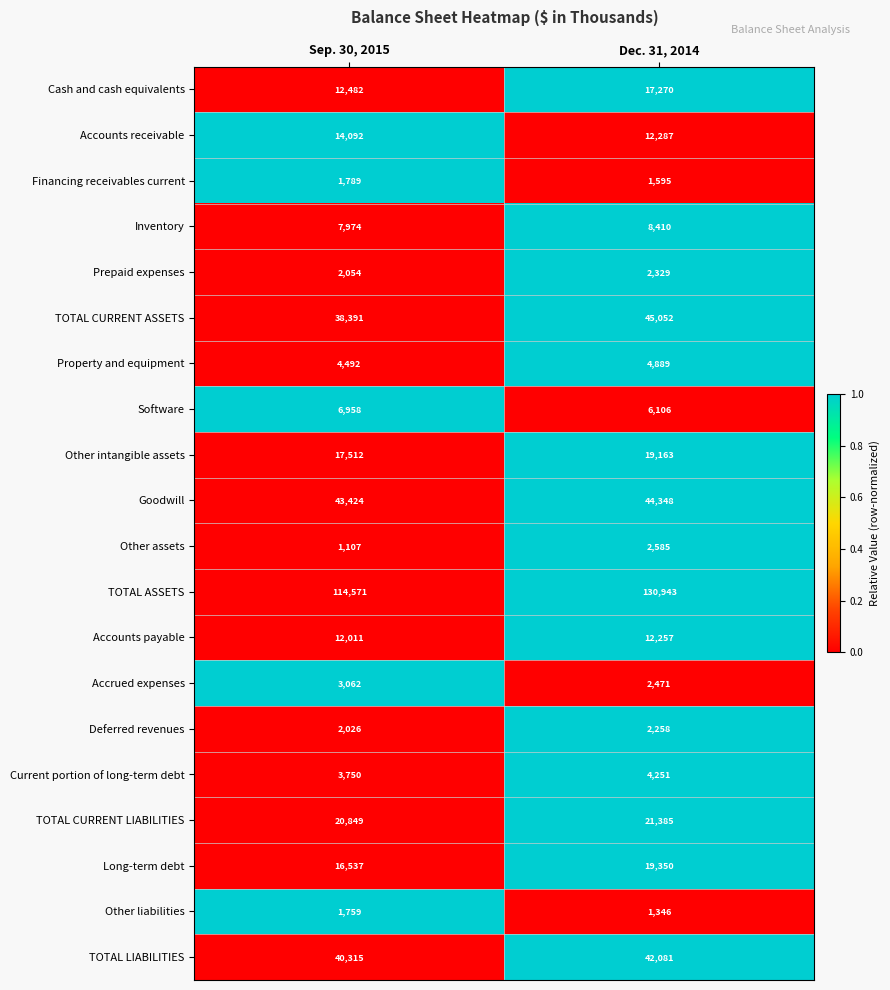

Which series has the widest spread of values?

TOTAL ASSETS